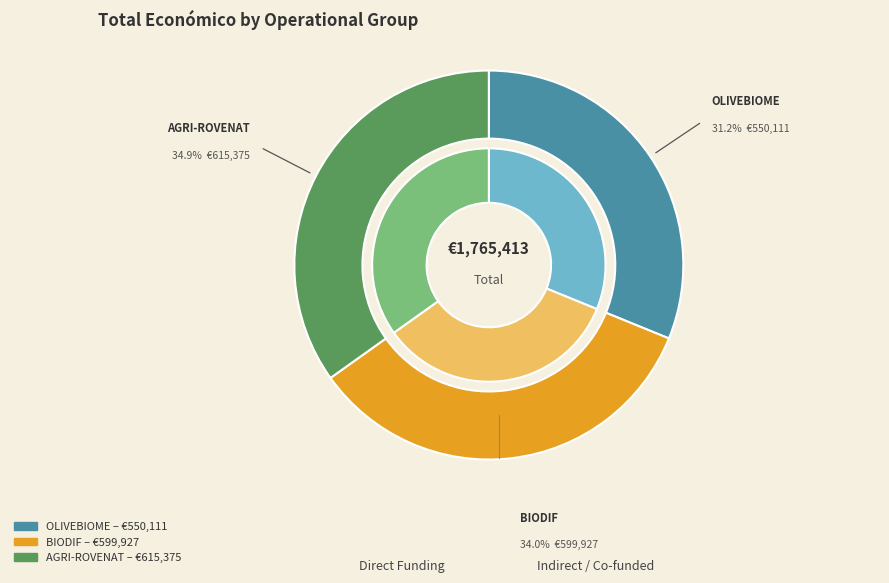

To the nearest percent, what is the difference between the largest and smallest slice percentages?

4%